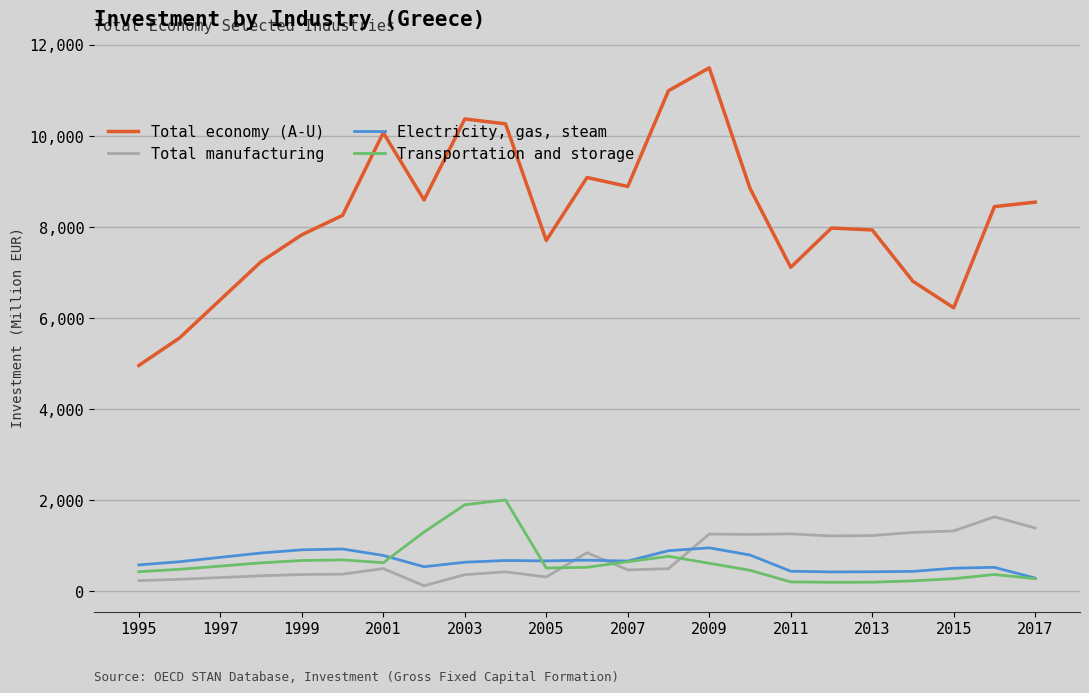

How many values in the Electricity, gas, steam series are below 663?

11